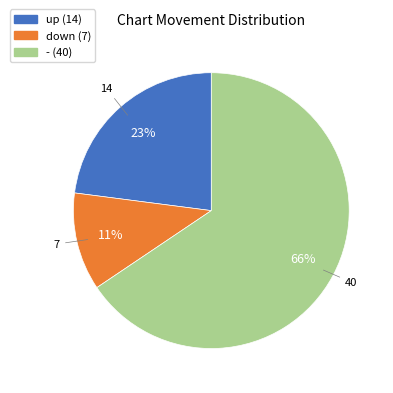

Is the sum of up and - greater than half?

Yes